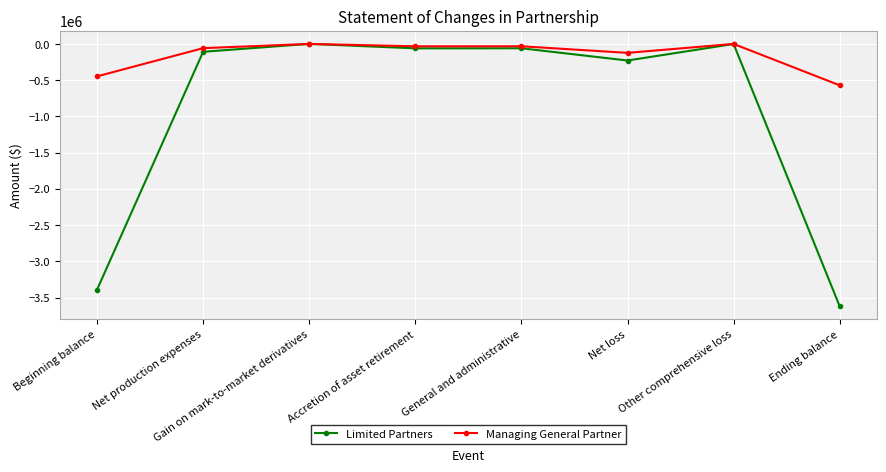

At which label is Managing General Partner closest to -285500?

Beginning balance